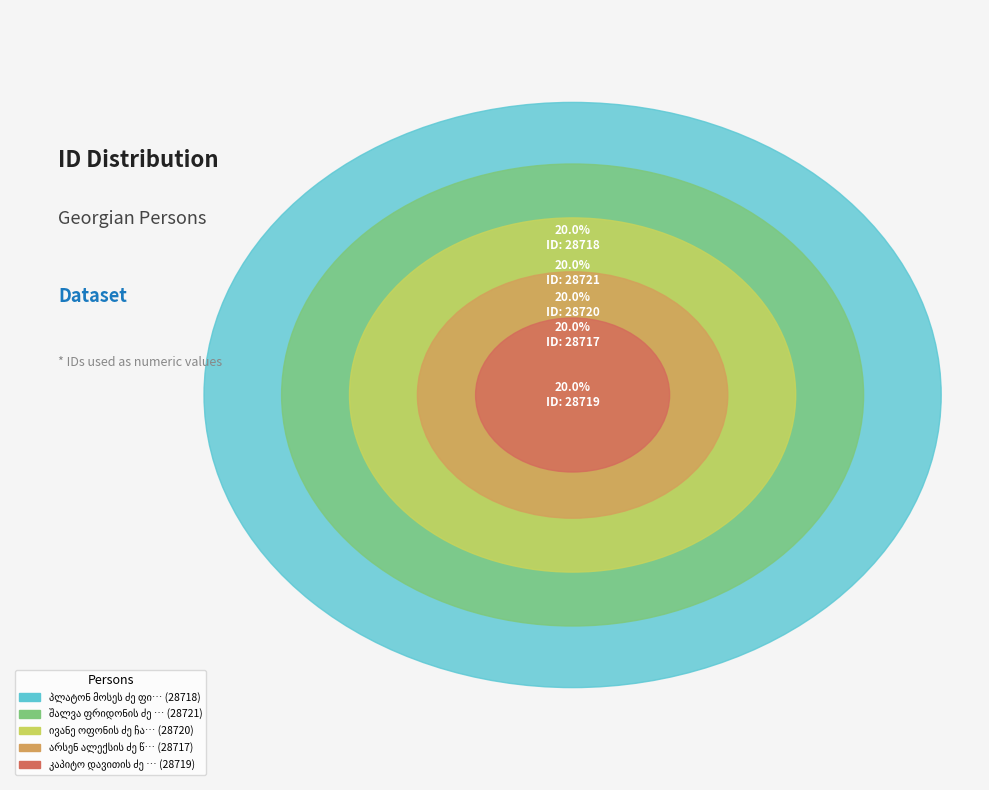

What percentage is the შალვა ფრიდონის ძე ცინცაძე slice, to the nearest percent?

20%